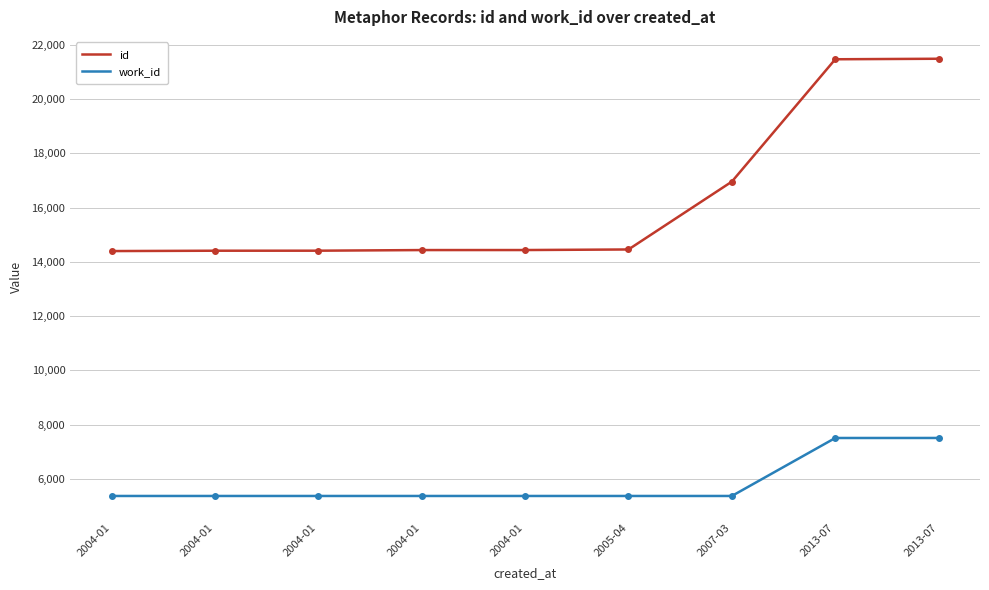

The value of work_id at 2013-07 is 7505. True or false?

True